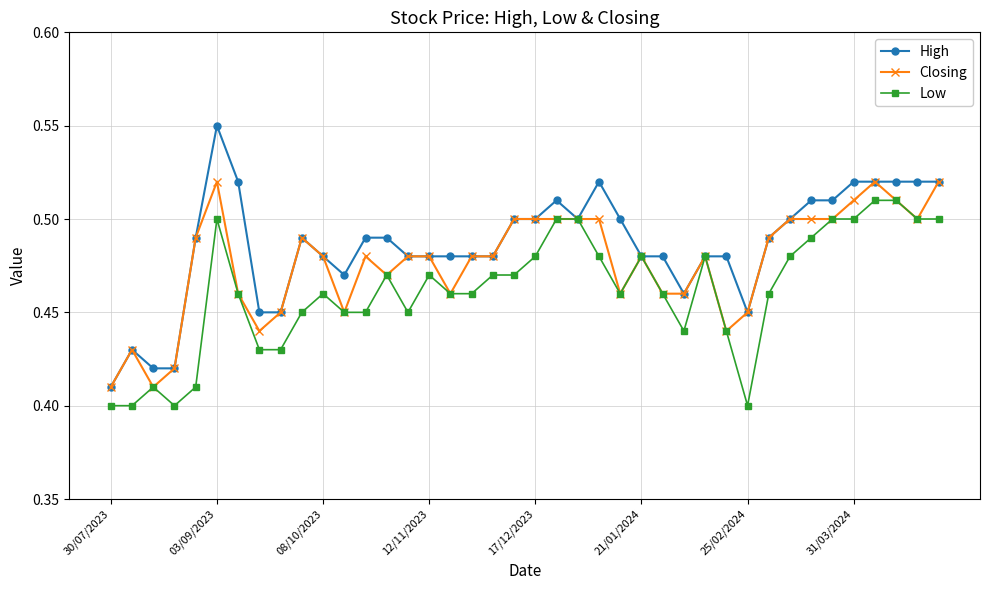

Which series has the largest total across all categories?

High